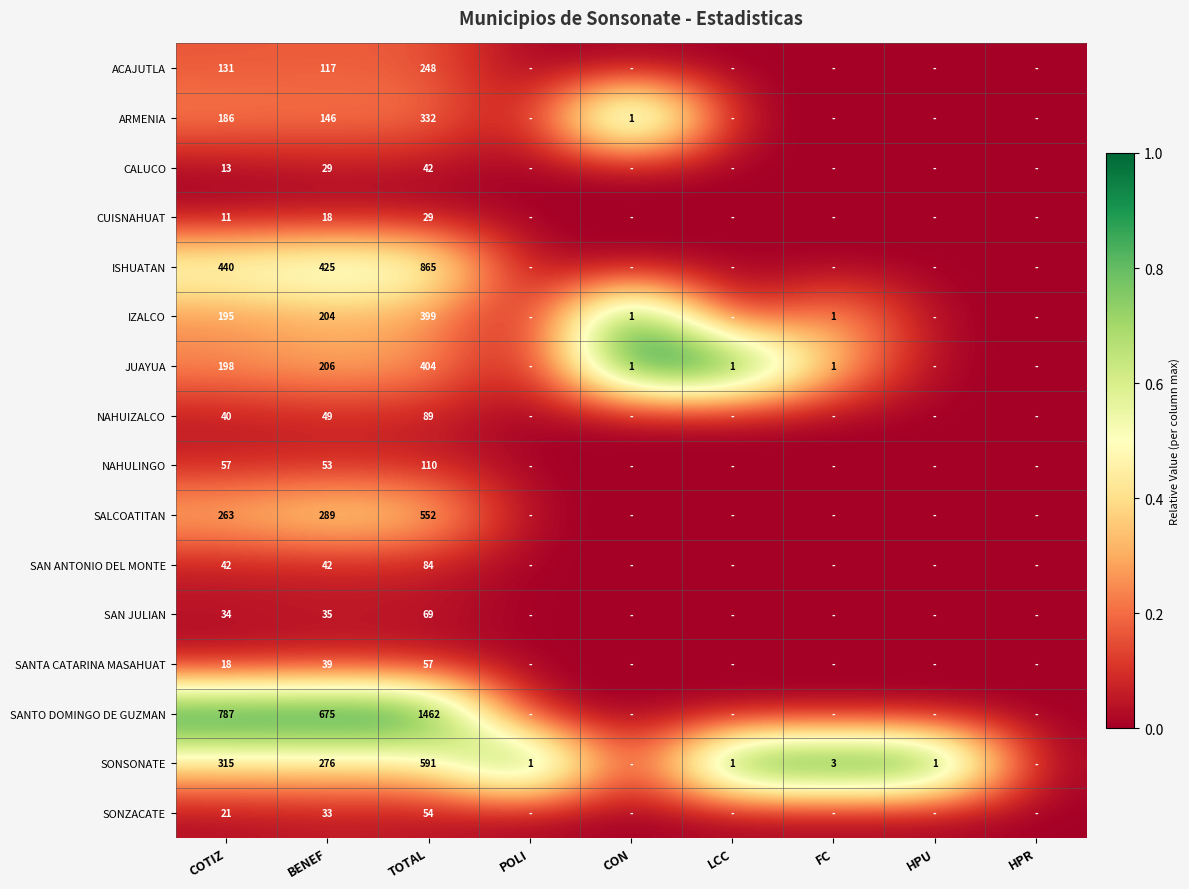

Is it true that SONZACATE equals 33 at BENEF?

True